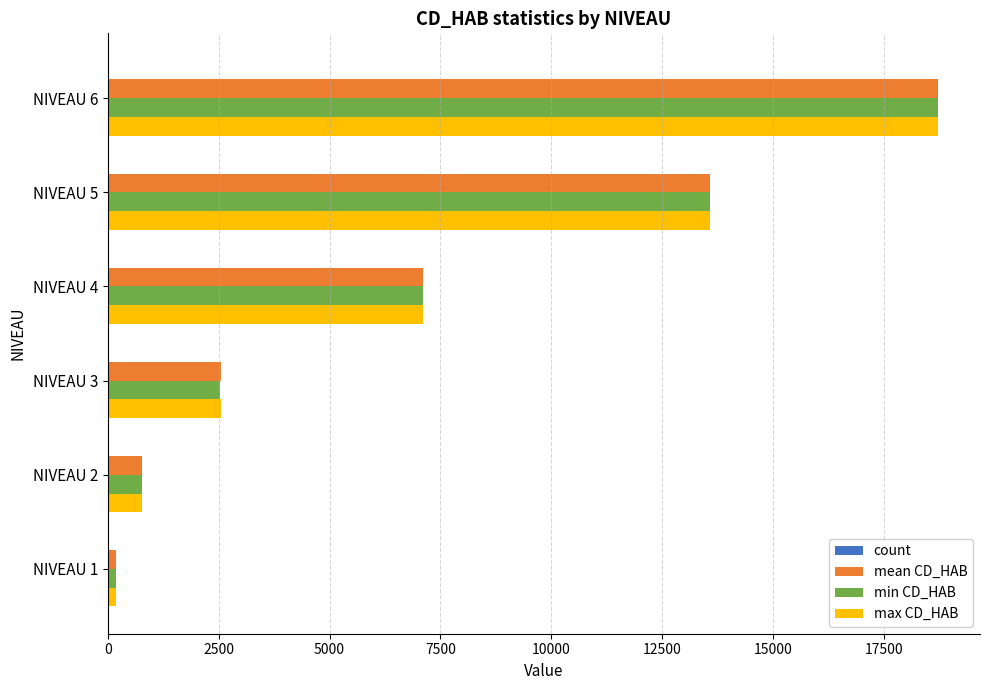

Between NIVEAU 1 and NIVEAU 3, which series saw the biggest shift?

max CD_HAB